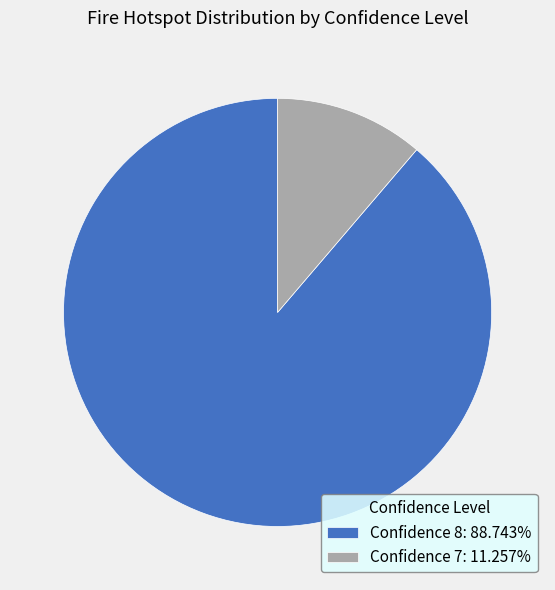

Does Confidence 8: 88.743% represent more than half of the total?

Yes